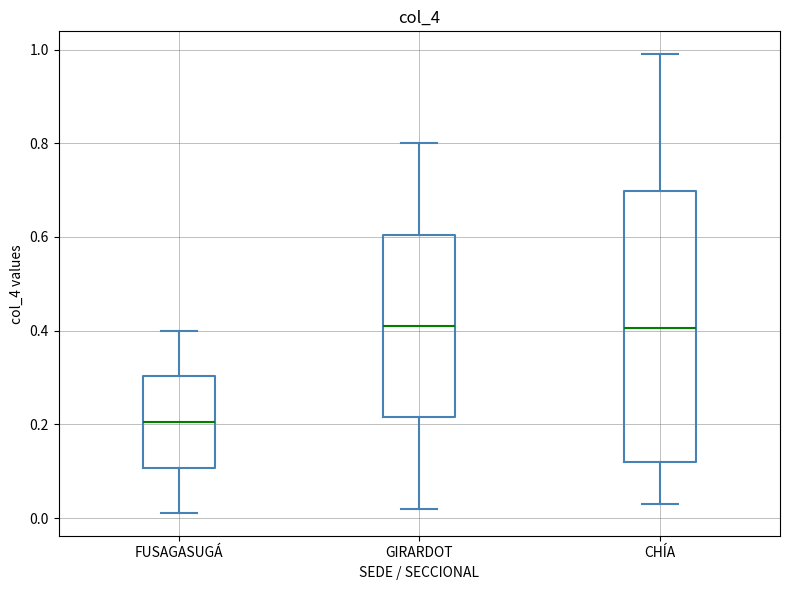

Where is the lower edge of the box for FUSAGASUGÁ on the y-axis? The values are not printed on the chart, so give them approximately, as read against the axis.

0.10